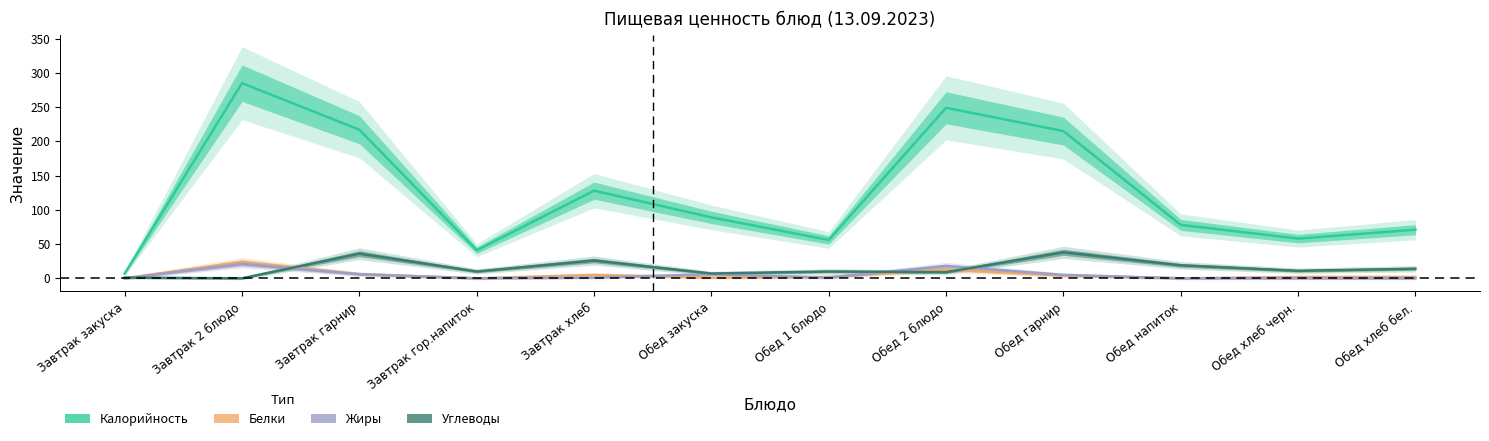

Does the chart display data point markers on the line(s)?

No